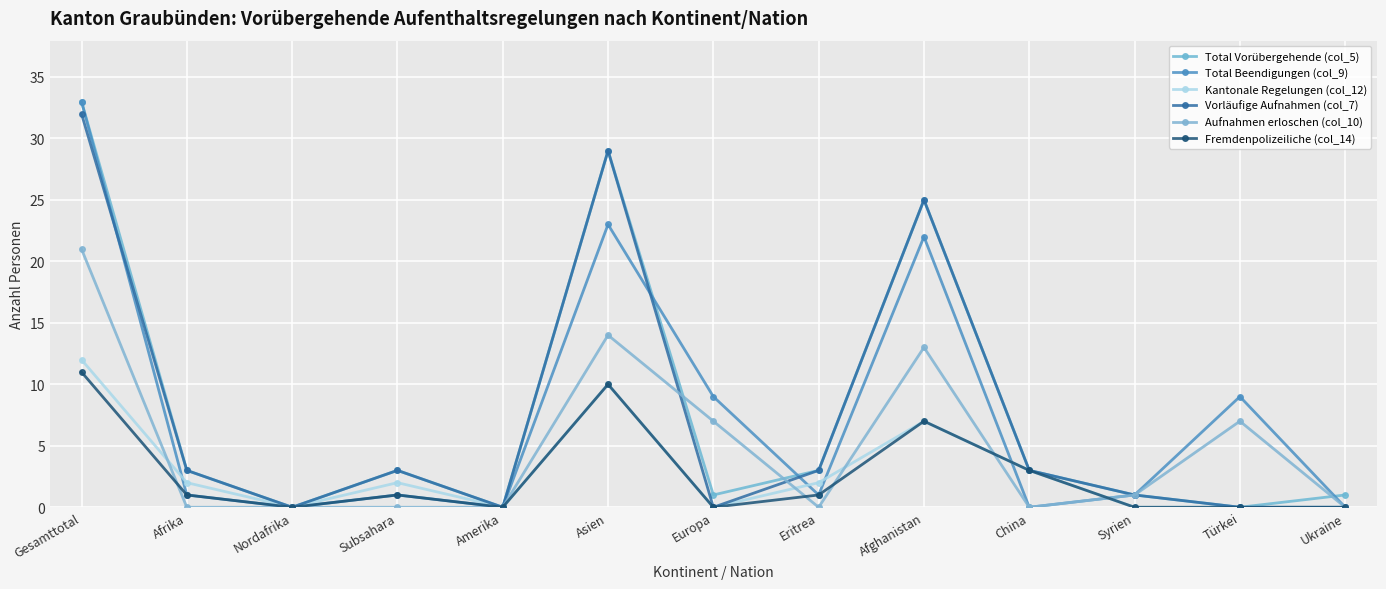

Is the value of Vorläufige Aufnahmen (col_7) at China greater than the value of Total Beendigungen (col_9) at Türkei?

No